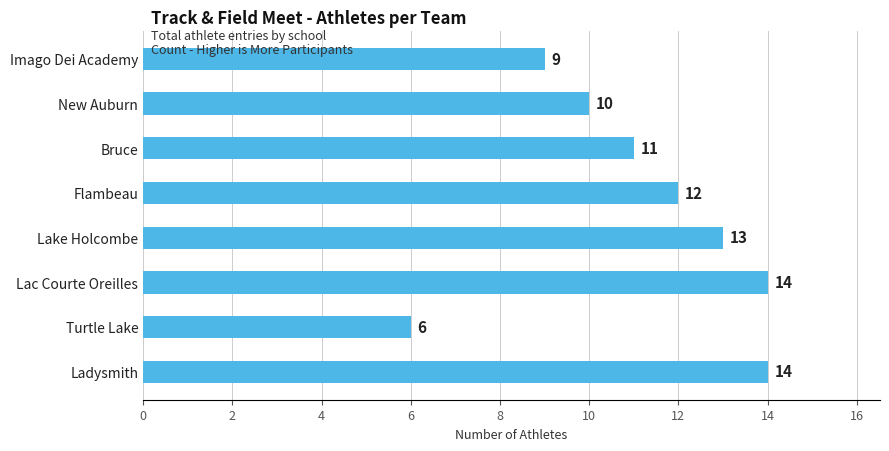

Approximately how many times larger is the value at New Auburn compared to Ladysmith?

0.7